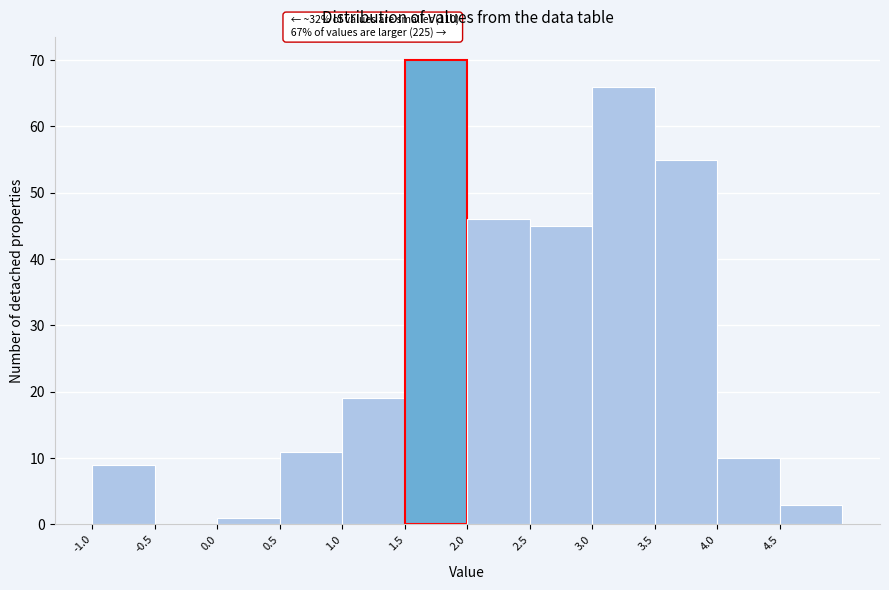

Reading left to right, what are all the values shown in this chart?

-1.0=9	-0.5=0	0.0=1	0.5=11	1.0=19	1.5=70	2.0=46	2.5=45	3.0=66	3.5=55	4.0=10	4.5=3